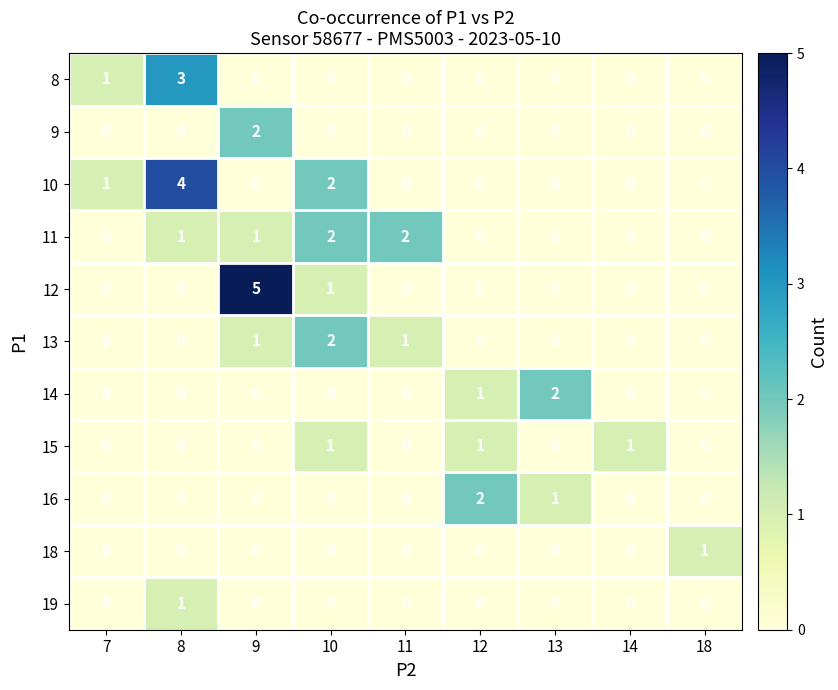

The 16 series shows -1 at 7. True or false?

False